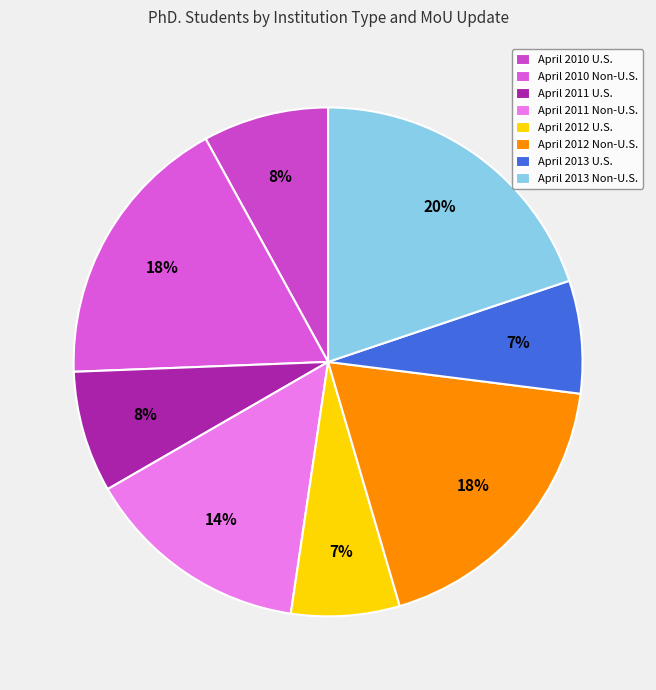

To the nearest percent, what percentage of the pie is April 2012 U.S.?

7%